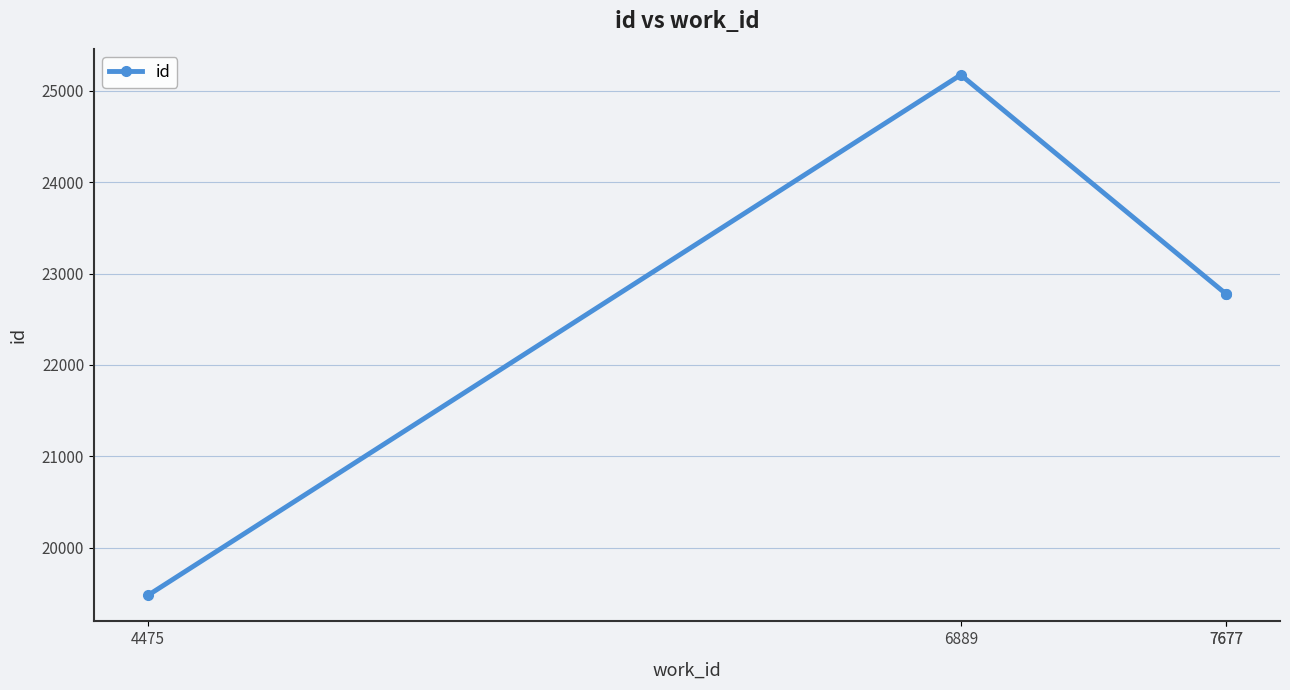

Which has a higher value, 4475 or 6889?

6889